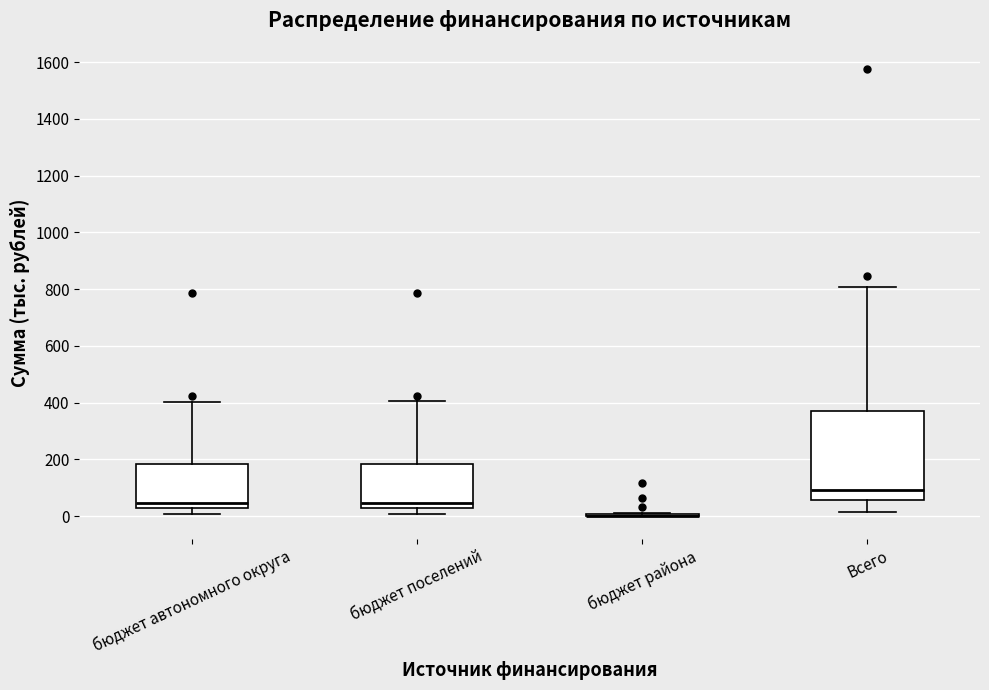

Reading left to right, read every box against the y-axis: the position of its median line, the range the box covers, and the ends of its whiskers. The values are not printed on the chart, so give them approximately, as read against the axis.

бюджет автономного округа: median 40, box 20 to 180, whiskers 0 to 400
бюджет поселений: median 40, box 20 to 180, whiskers 0 to 400
бюджет района: box collapsed to a line at 0, whiskers 0 to 20
Всего: median 100, box 60 to 360, whiskers 20 to 800